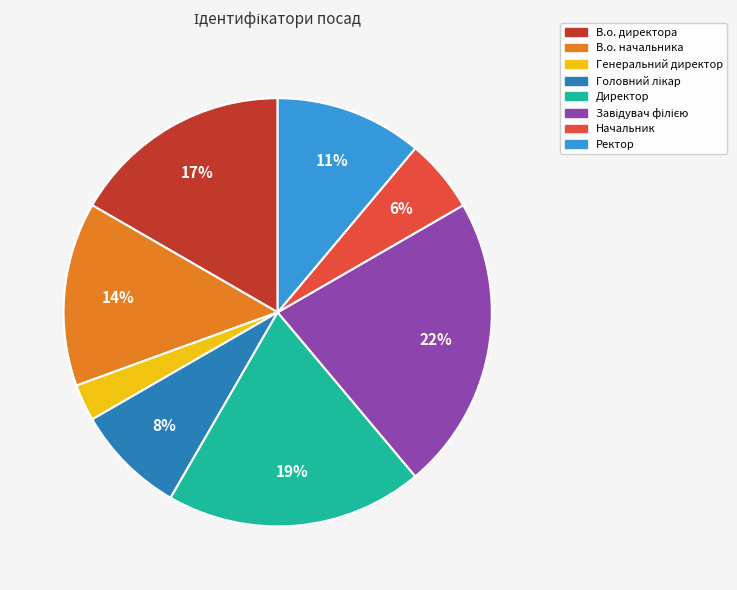

To the nearest percent, what is the average slice percentage?

12%